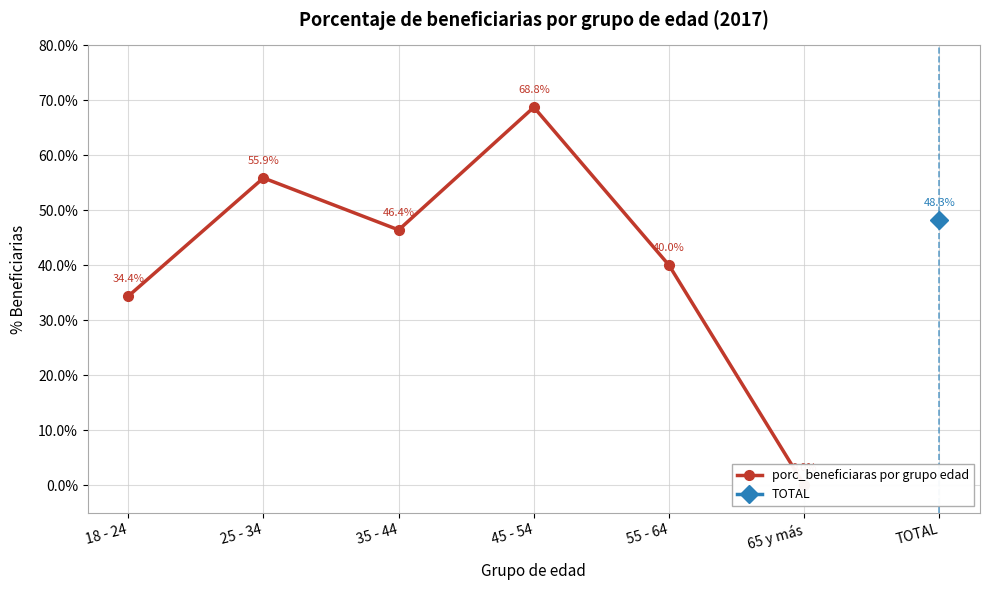

Rank the categories by value from highest to lowest.

45 - 54, 25 - 34, 35 - 44, 55 - 64, 18 - 24, 65 y más